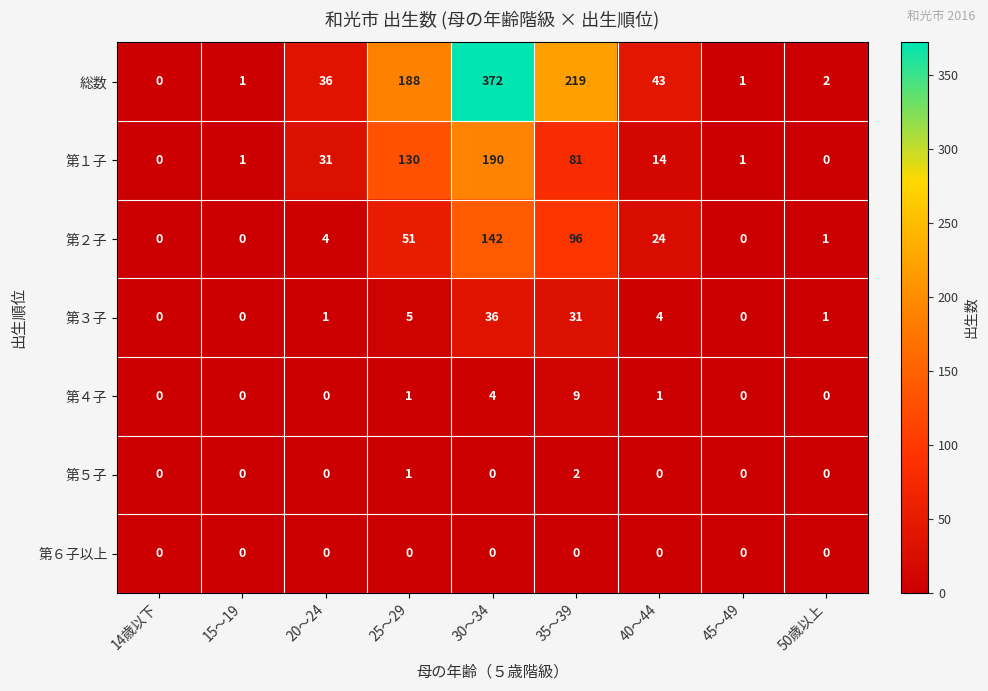

Which series has the largest total across all categories?

総数